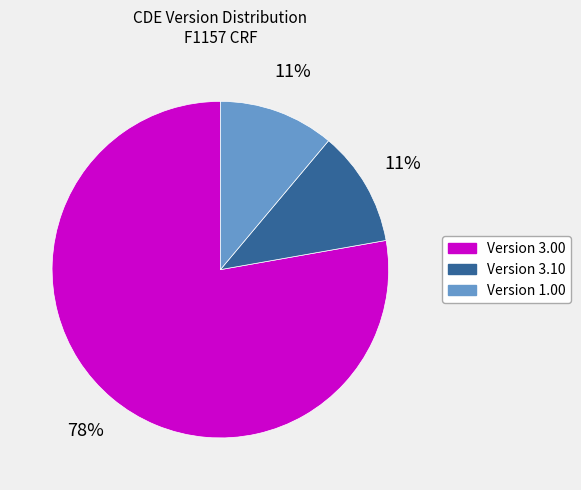

To the nearest percent, what is the difference between the largest and smallest slice percentages?

67%